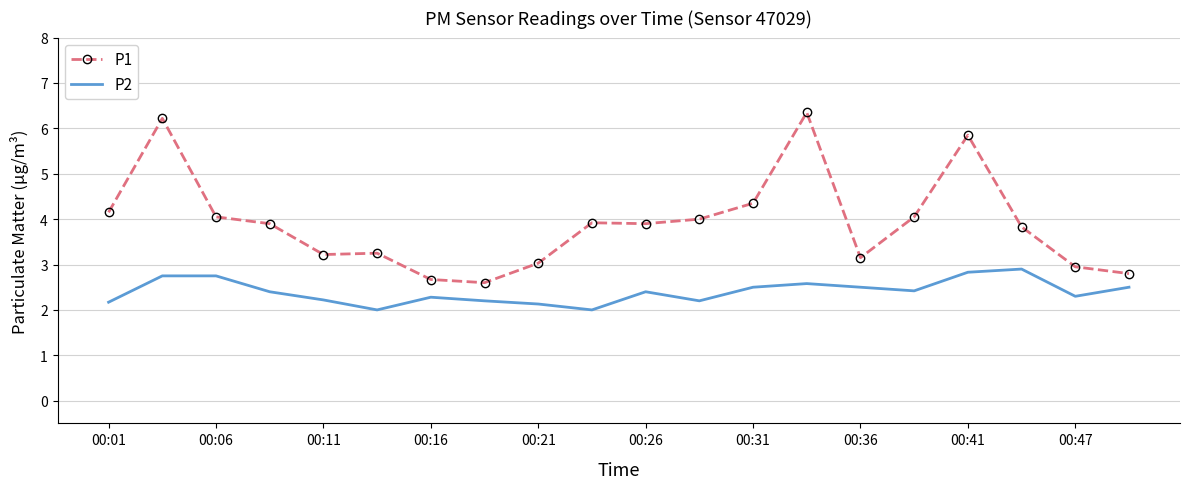

Which series has the largest range (max minus min)?

P1